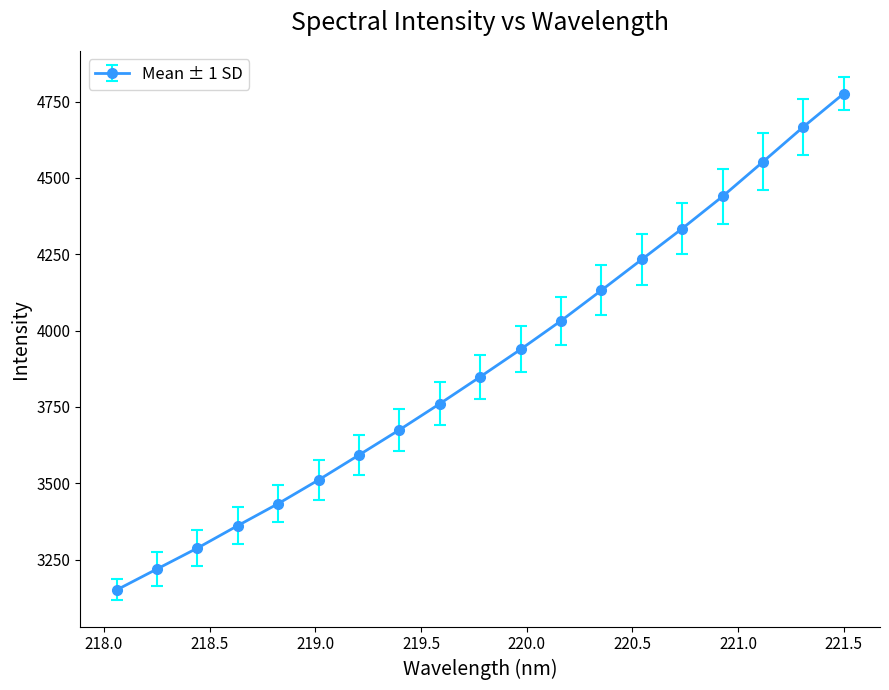

What is the difference between the second highest and minimum values?

1516.7